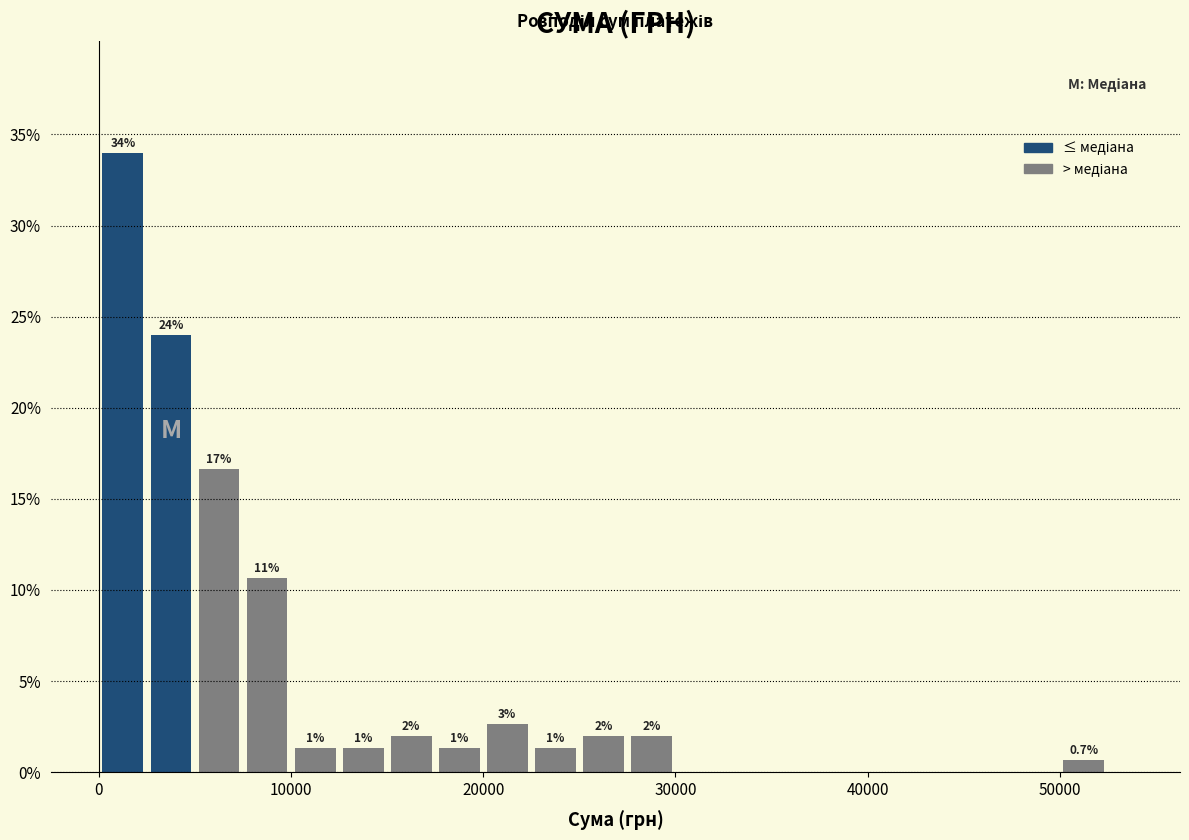

Read against the x-axis, roughly where is the centre of the tallest bar?

1000